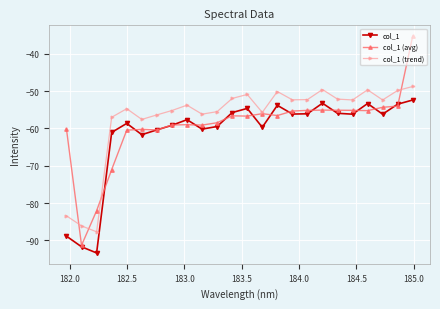

True or false: col_1 (trend) and col_1 intersect in this chart.

False